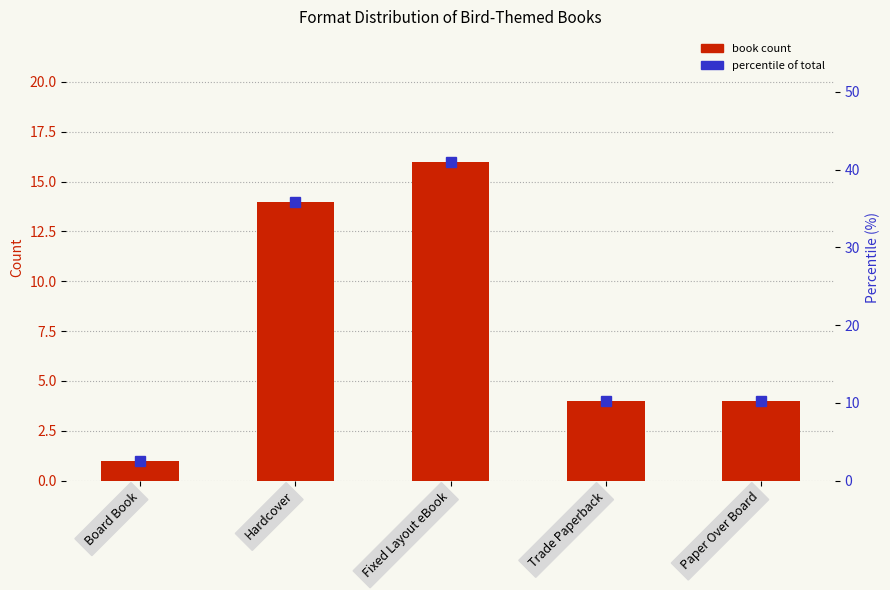

What is the label of the 2nd bar from the left?

Hardcover